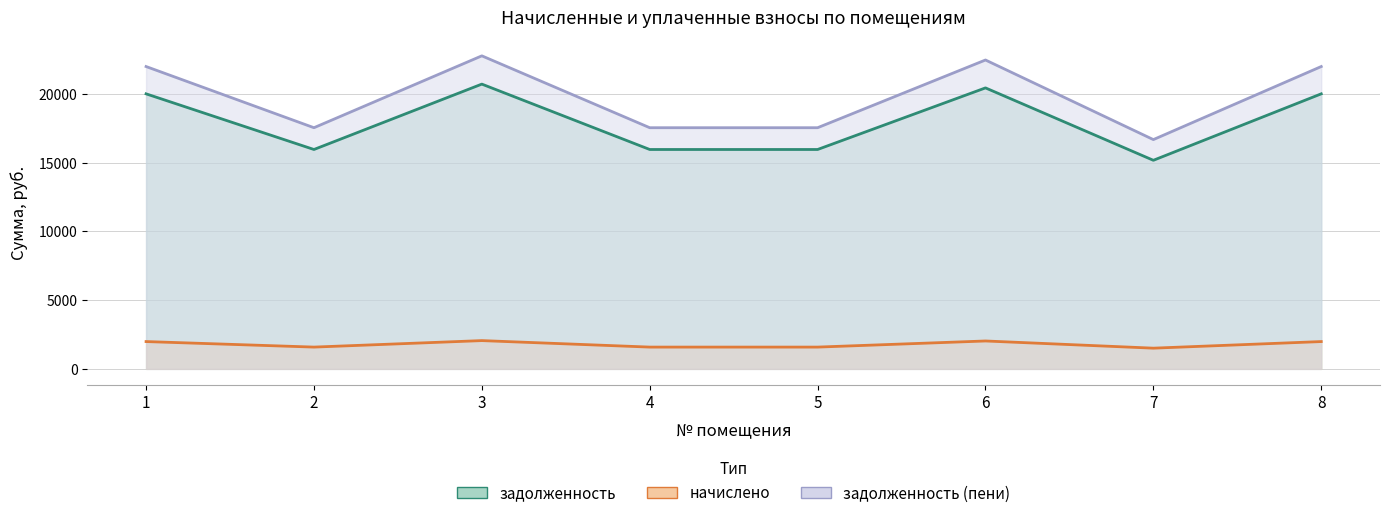

Between 4 and 8, which is larger?

8